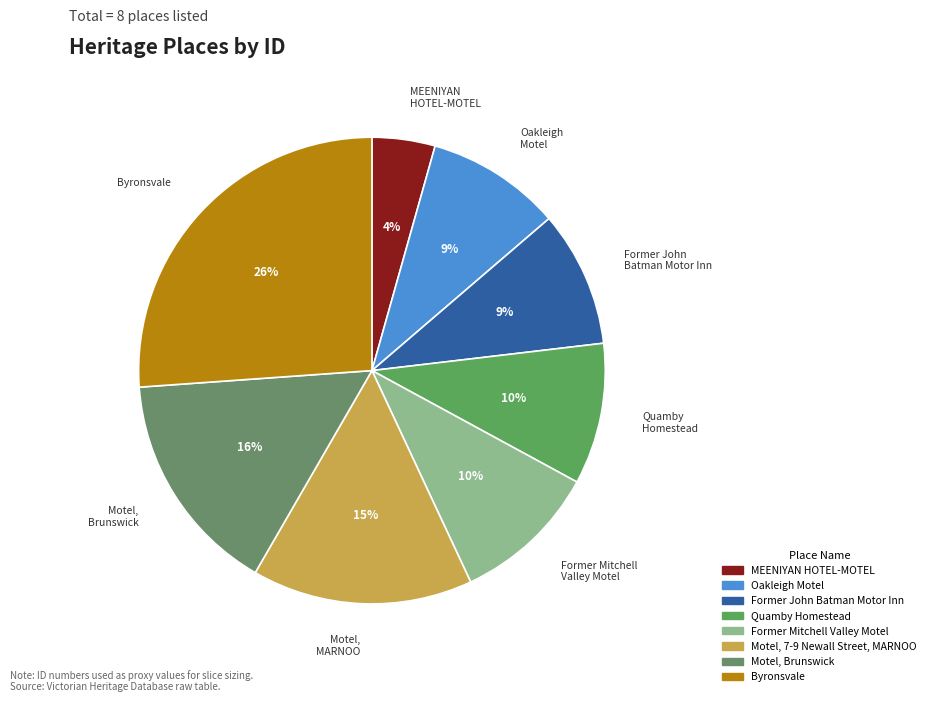

To the nearest percent, what is the difference between the Motel, Brunswick and Quamby Homestead slice percentages?

6%